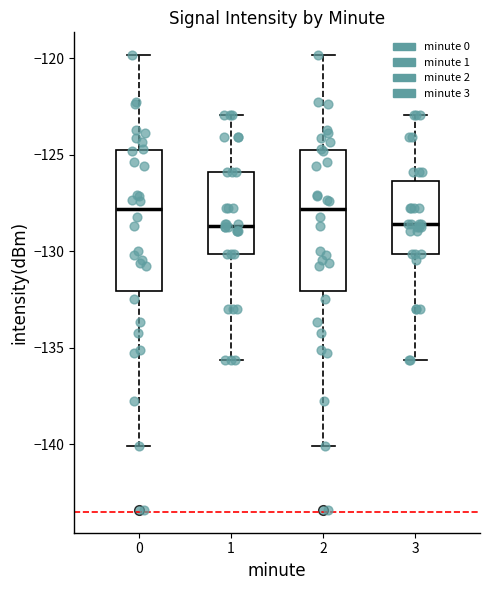

Reading left to right, read every box against the y-axis: the position of its median line, the range the box covers, and the ends of its whiskers. The values are not printed on the chart, so give them approximately, as read against the axis.

0: median -128.0, box -132.0 to -125.0, whiskers -140.0 to -120.0
1: median -128.5, box -130.0 to -126.0, whiskers -135.5 to -123.0
2: median -128.0, box -132.0 to -125.0, whiskers -140.0 to -120.0
3: median -128.5, box -130.0 to -126.5, whiskers -135.5 to -123.0